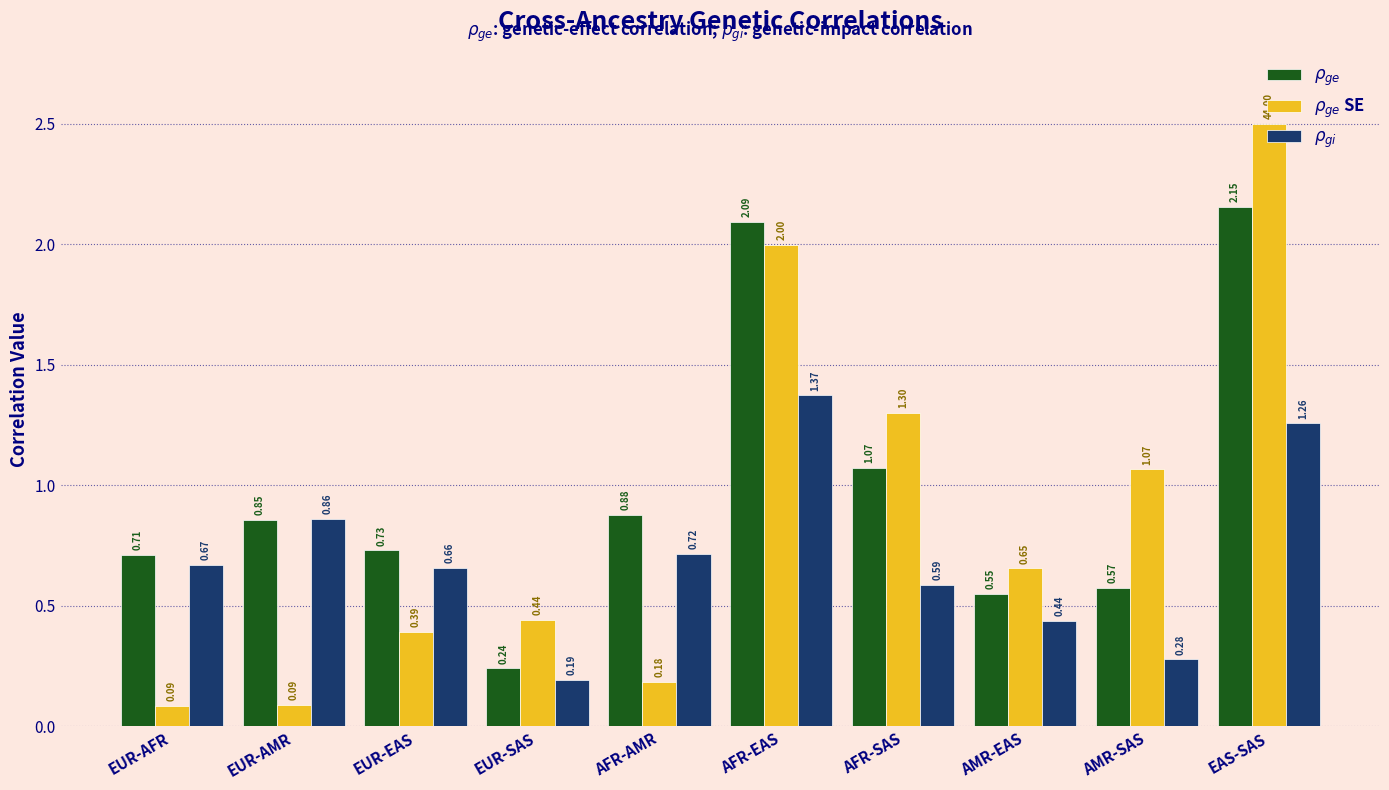

What is the difference between the maximum and minimum values in the $\rho_{ge}$ series?

1.9